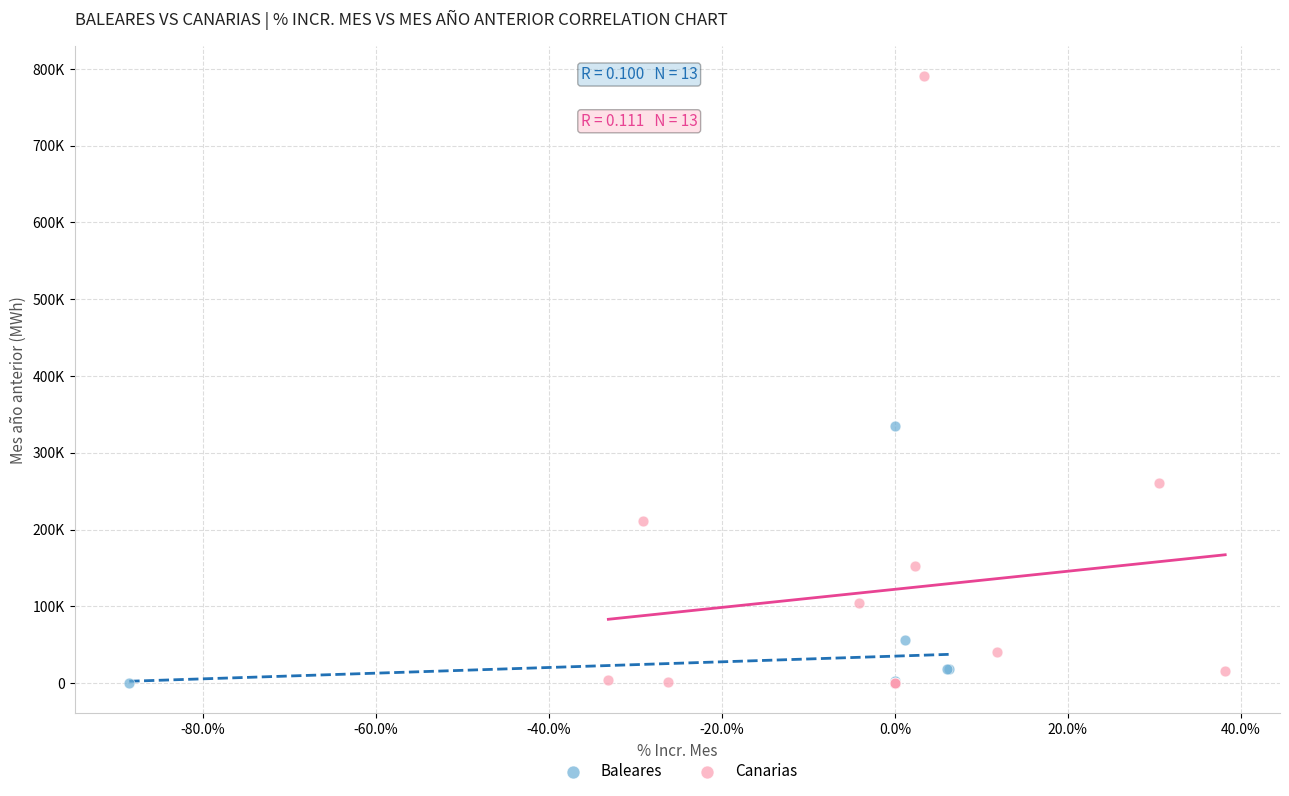

What are all the series names shown in the legend?

Baleares, Canarias